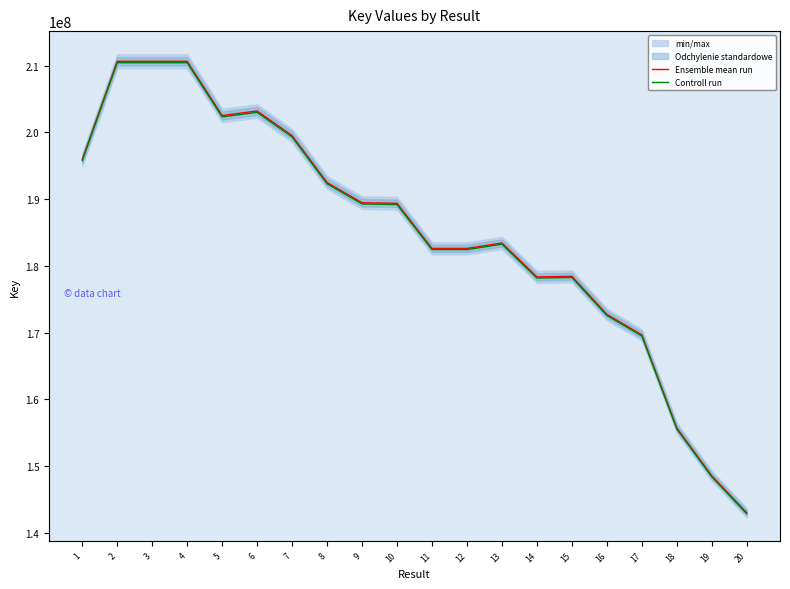

True or false: Ensemble mean run has more than 1 points higher than both neighbors.

True